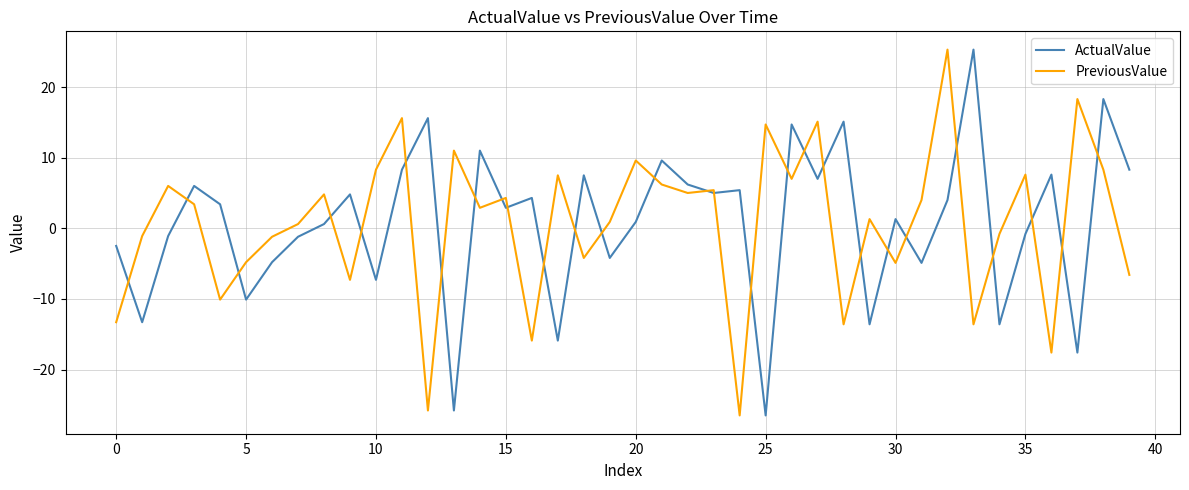

What is the minimum value for PreviousValue?

-26.5